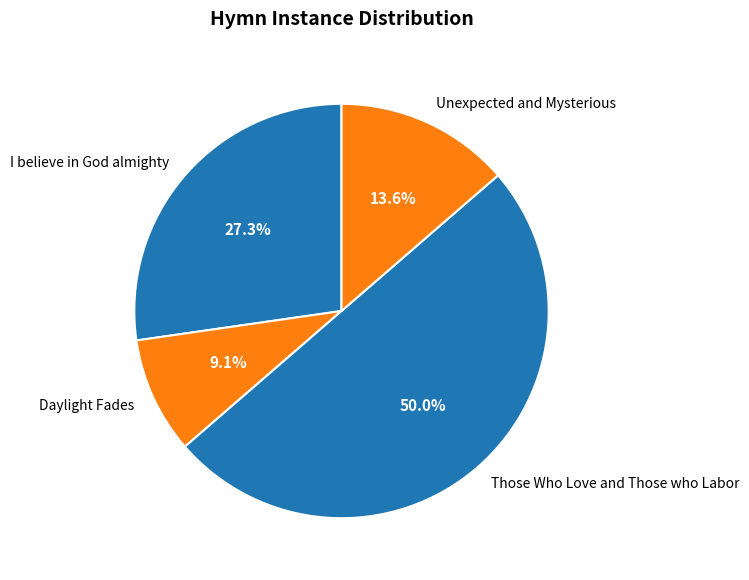

Does Daylight Fades represent more than half of the total?

No